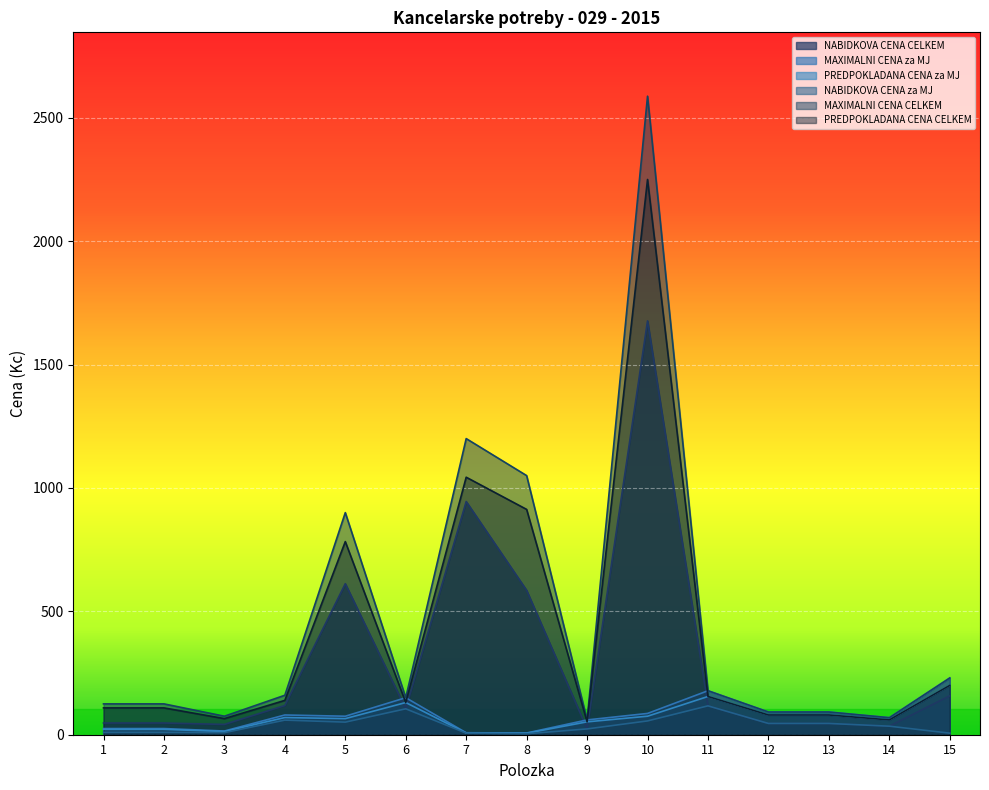

What is the difference between the highest and lowest values at 8?

1046.1